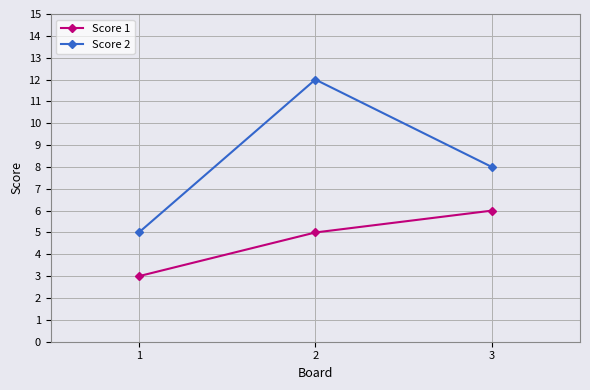

True or false: Score 2 has a value of 2 at 1.

False